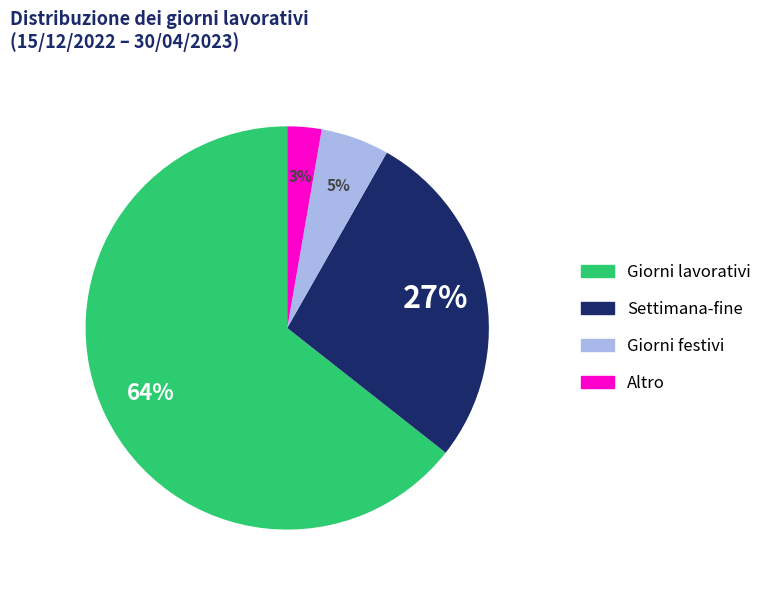

To the nearest percent, what is the difference between the largest and smallest slice percentages?

62%